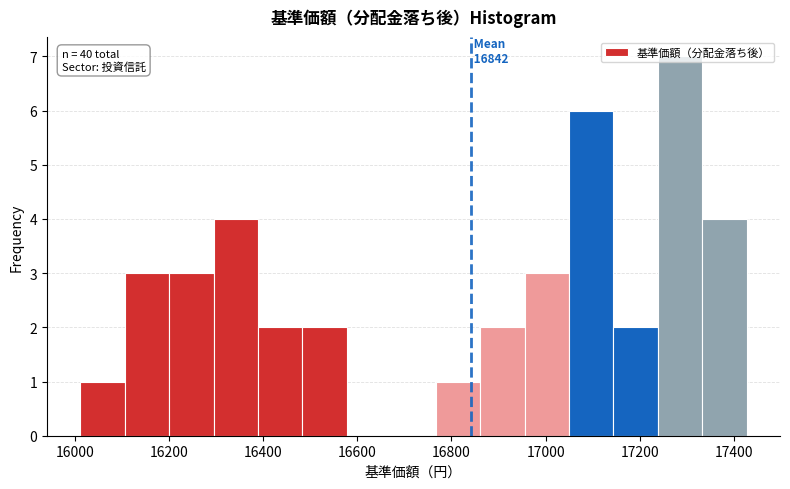

Which range on the x-axis has the tallest bar?

17240 to 17340